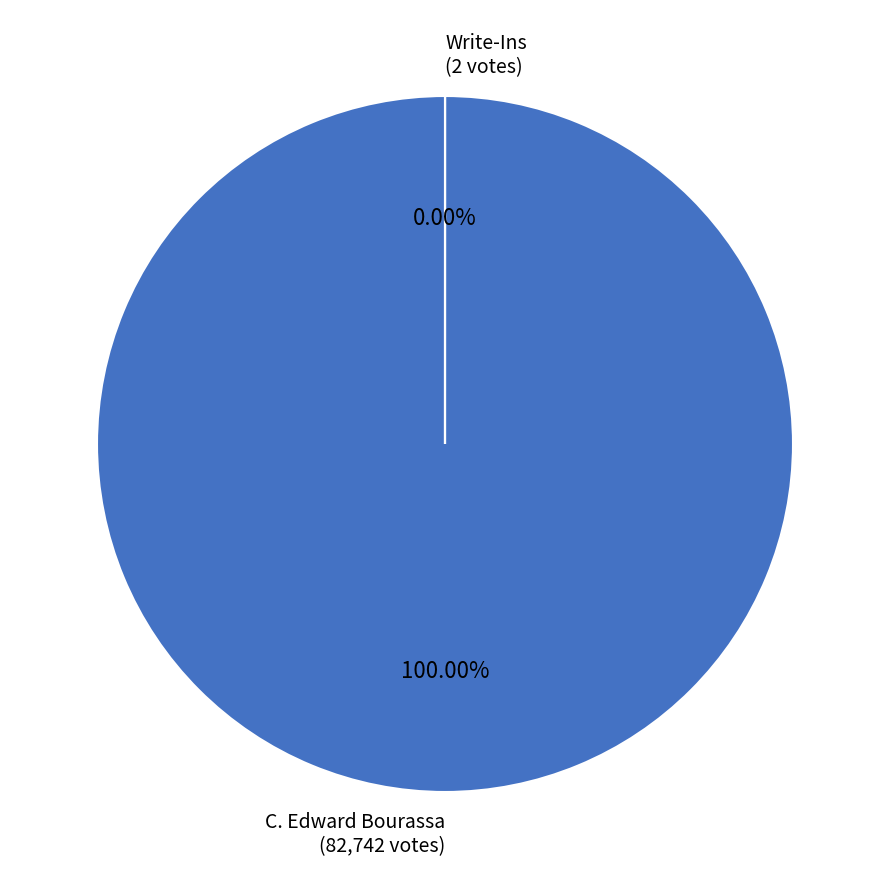

What is the change in value from C. Edward Bourassa to Write-Ins?

-82740